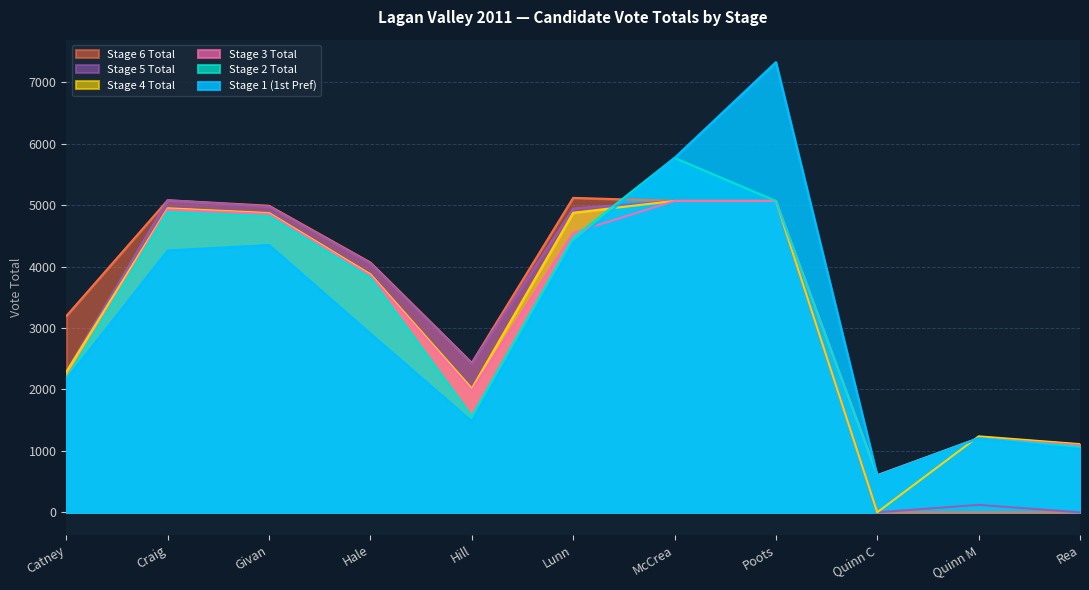

What is the label of the 4th point from the left?

Hale